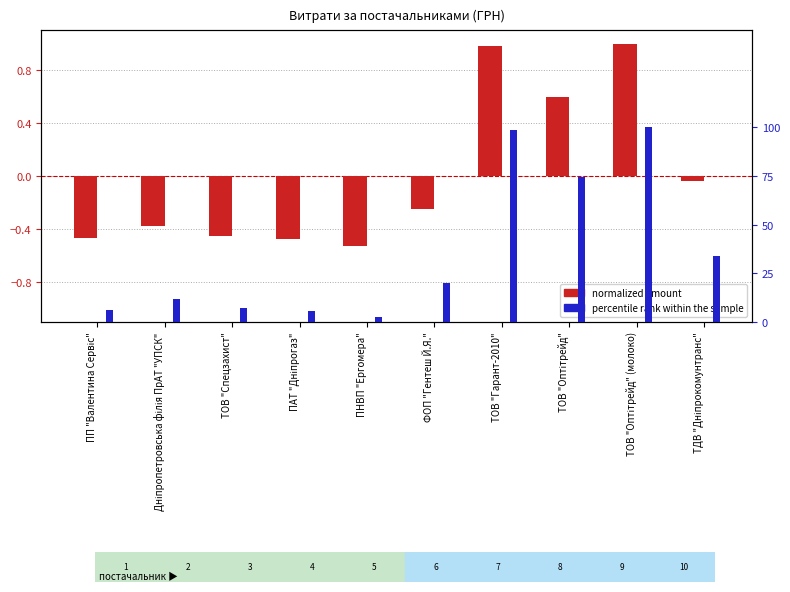

Reading right to left, transcribe all the data shown in this chart.

total amount (normalized): ТДВ "Дніпрокомунтранс"=-0.0	ТОВ "Оптітрейд" (молоко)=1.0	ТОВ "Оптітрейд"=0.6	ТОВ "Гарант-2010"=1.0	ФОП "Гентеш Й.Я."=-0.2	ПНВП "Ергомера"=-0.5	ПАТ "Дніпрогаз"=-0.5	ТОВ "Спецзахист"=-0.4	Дніпропетровська філія ПрАТ "УПСК"=-0.4	ПП "Валентина Сервіс"=-0.5
percentile rank within the sample: ТДВ "Дніпрокомунтранс"=33.7	ТОВ "Оптітрейд" (молоко)=100.0	ТОВ "Оптітрейд"=74.3	ТОВ "Гарант-2010"=98.8	ФОП "Гентеш Й.Я."=20.0	ПНВП "Ергомера"=2.4	ПАТ "Дніпрогаз"=5.7	ТОВ "Спецзахист"=7.2	Дніпропетровська філія ПрАТ "УПСК"=11.8	ПП "Валентина Сервіс"=6.0